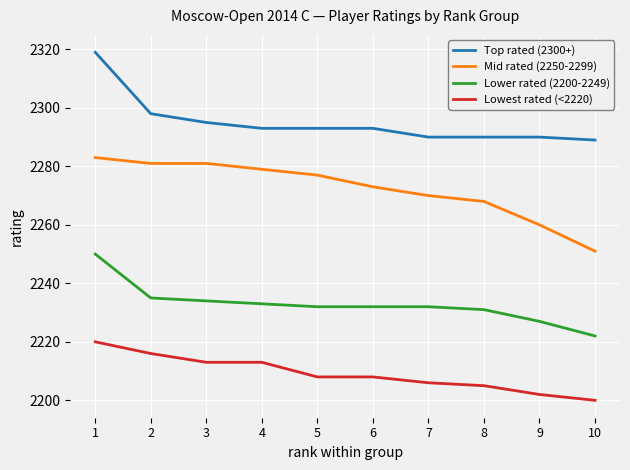

The Lower rated (2200-2249) series shows 2227 at 9. True or false?

True